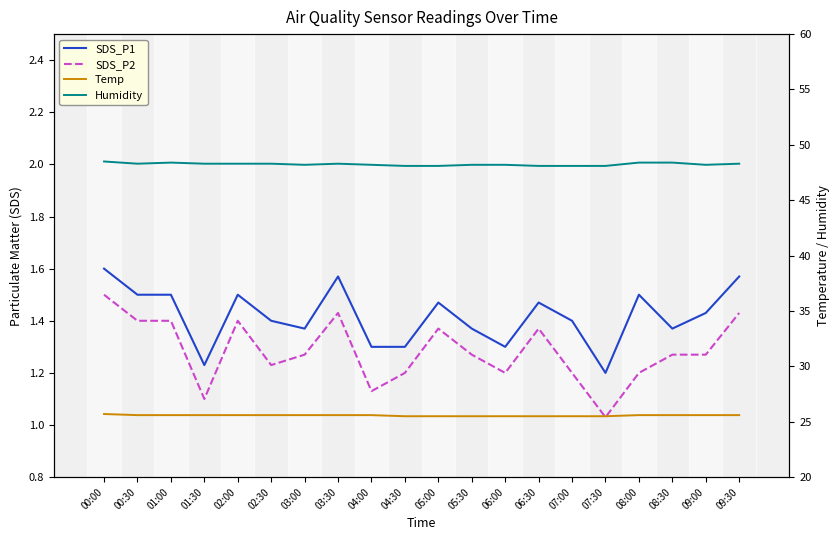

Is it true that Temp equals 34.3 at 00:30?

False